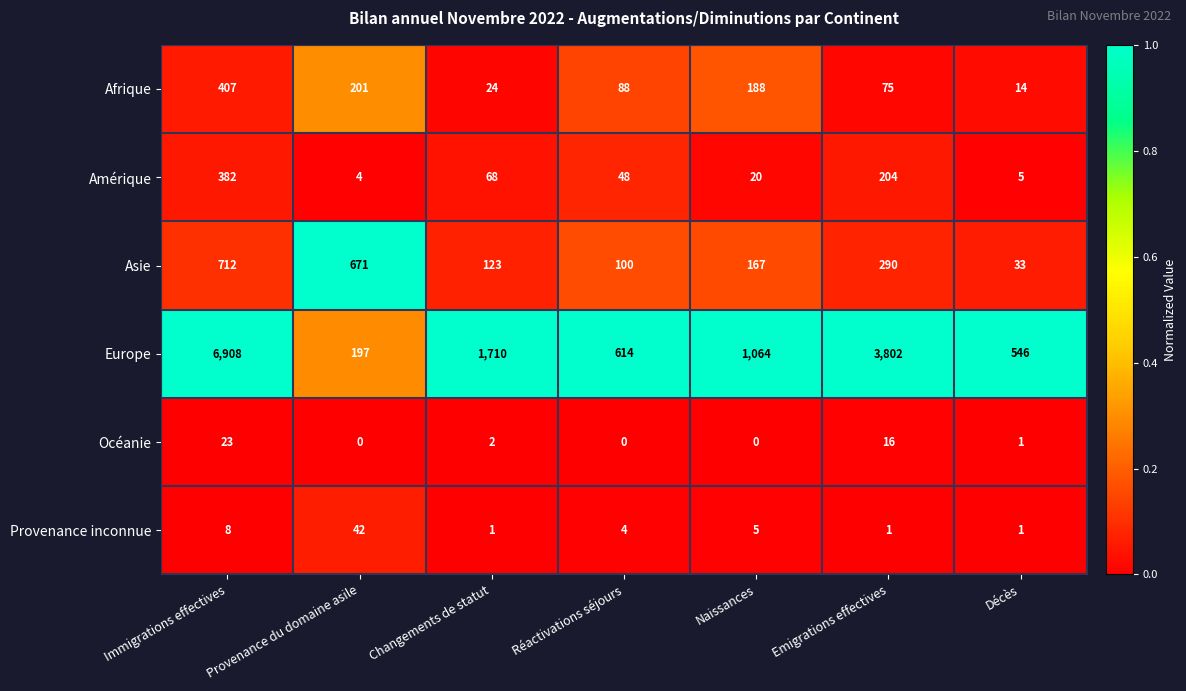

The value of Océanie at Naissances is 0. True or false?

True